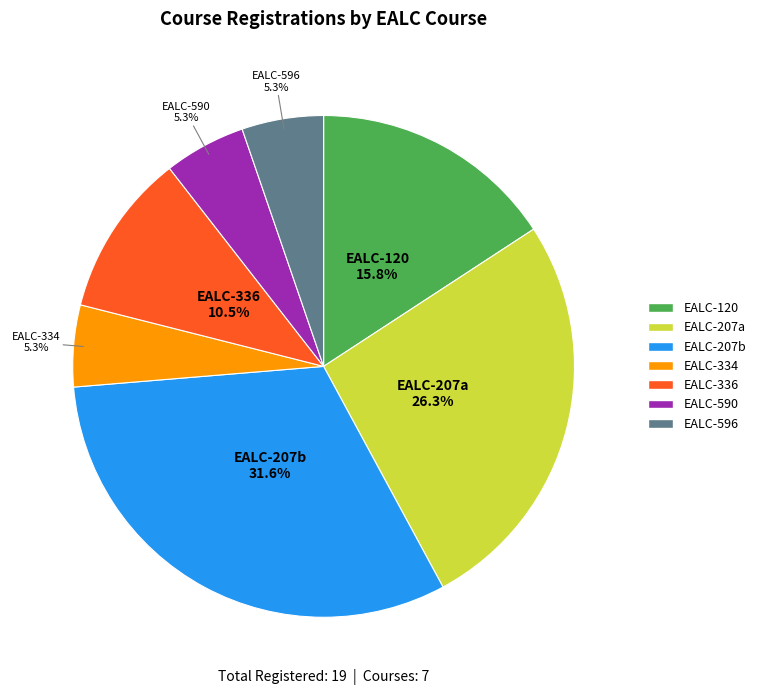

Between EALC-207a and EALC-336, which is larger?

EALC-207a